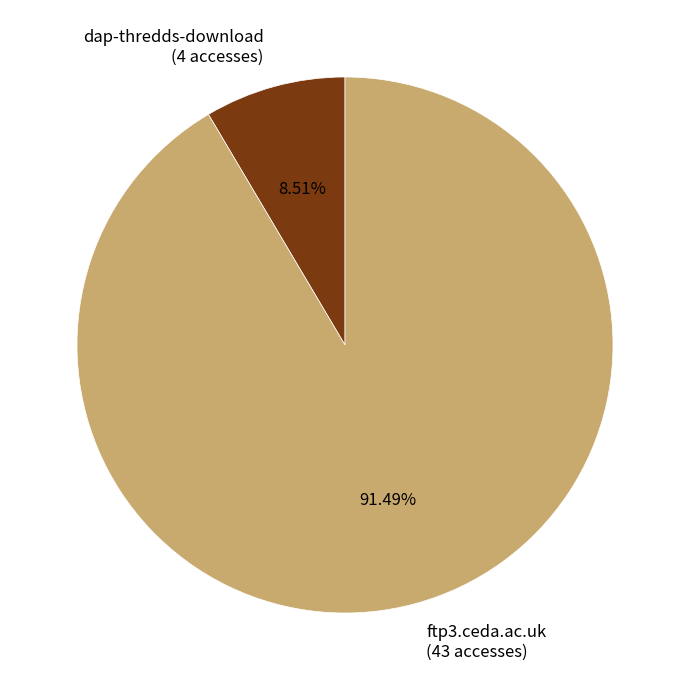

Count the number of slices in the pie.

2